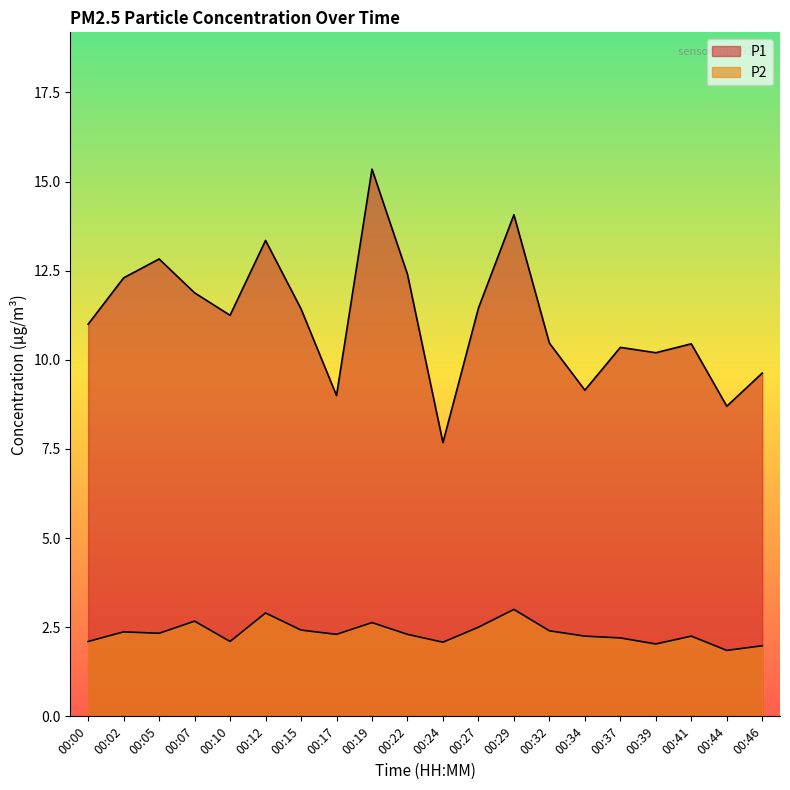

What value does the P2 series have at 00:24?

2.1